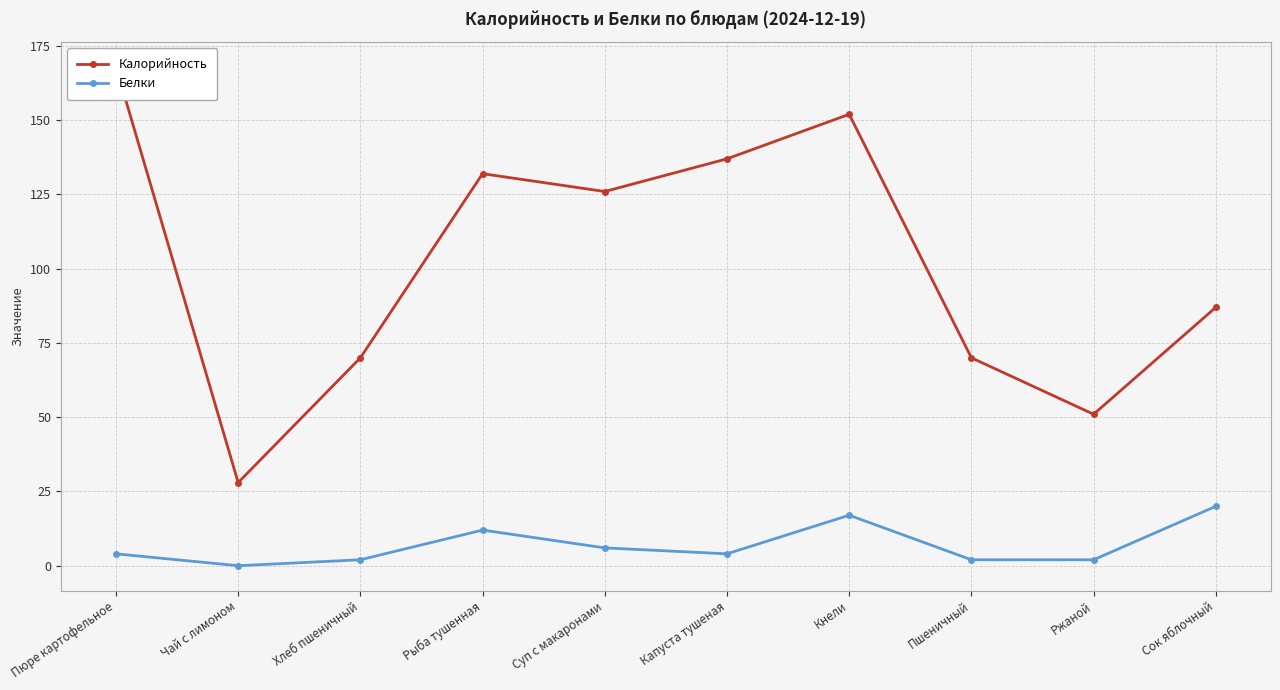

What is the label of the 7th point from the right?

Рыба тушенная